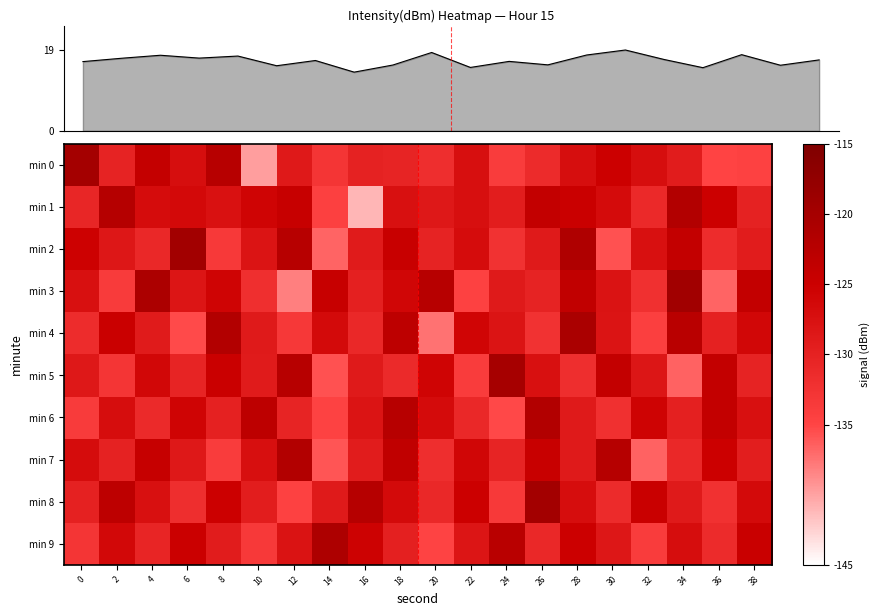

The min 8 series shows -37.6 at 16. True or false?

False